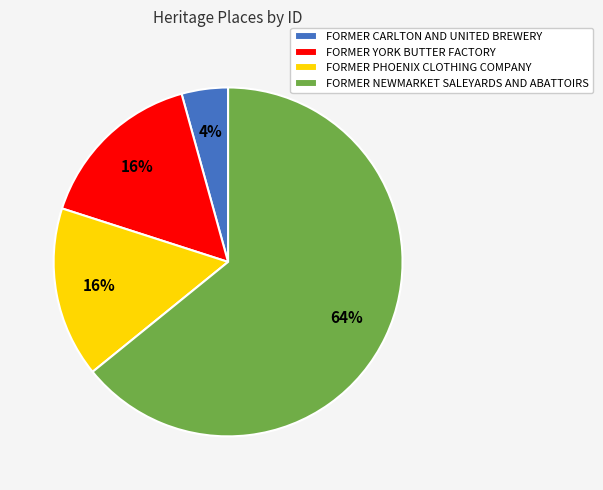

What is the smallest slice in the pie chart?

FORMER CARLTON AND UNITED BREWERY